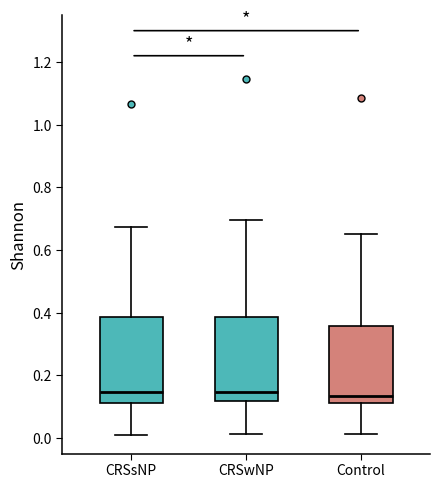

Reading left to right, read every box against the y-axis: the position of its median line, the range the box covers, and the ends of its whiskers. The values are not printed on the chart, so give them approximately, as read against the axis.

CRSsNP: median 0.14, box 0.12 to 0.38, whiskers 0.00 to 0.68
CRSwNP: median 0.14, box 0.12 to 0.38, whiskers 0.02 to 0.70
Control: median 0.14, box 0.12 to 0.36, whiskers 0.02 to 0.66